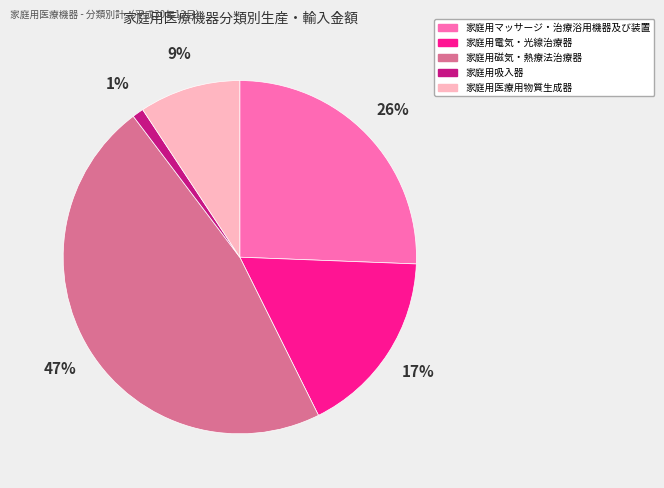

To the nearest percent, what is the difference between the 家庭用医療用物質生成器 and 家庭用磁気・熱療法治療器 slice percentages?

38%